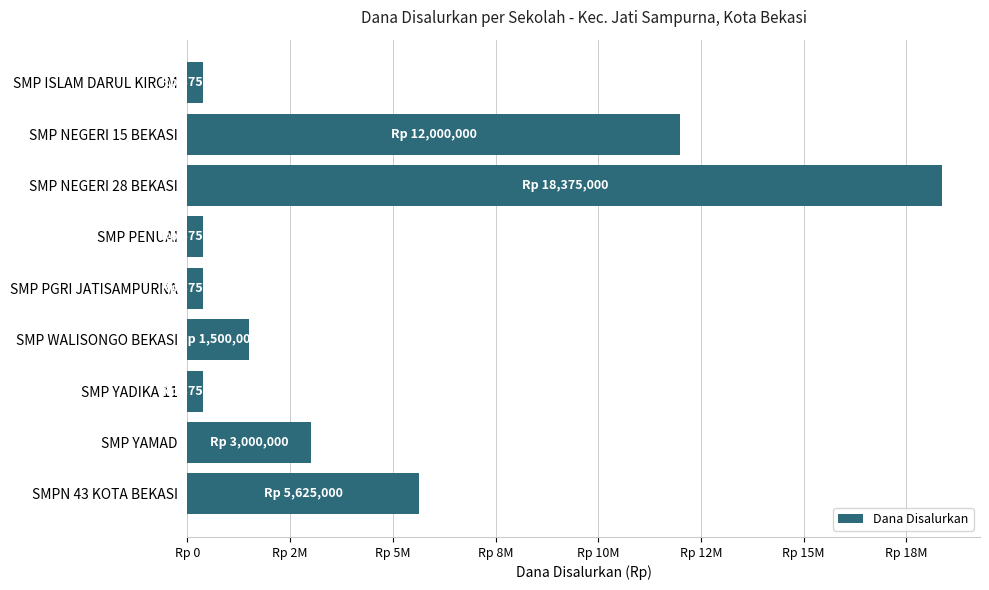

Where is the data nearest to the value 9375000?

SMP NEGERI 15 BEKASI